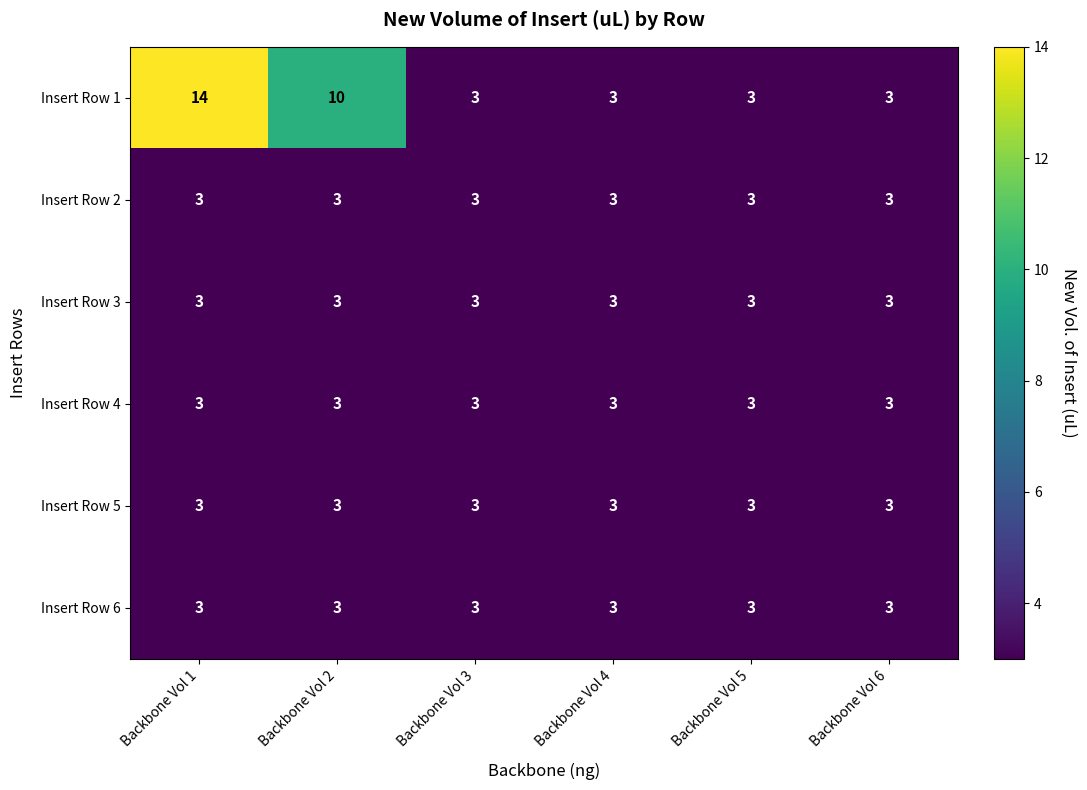

Which label corresponds to the largest value in the chart?

Backbone Vol 1